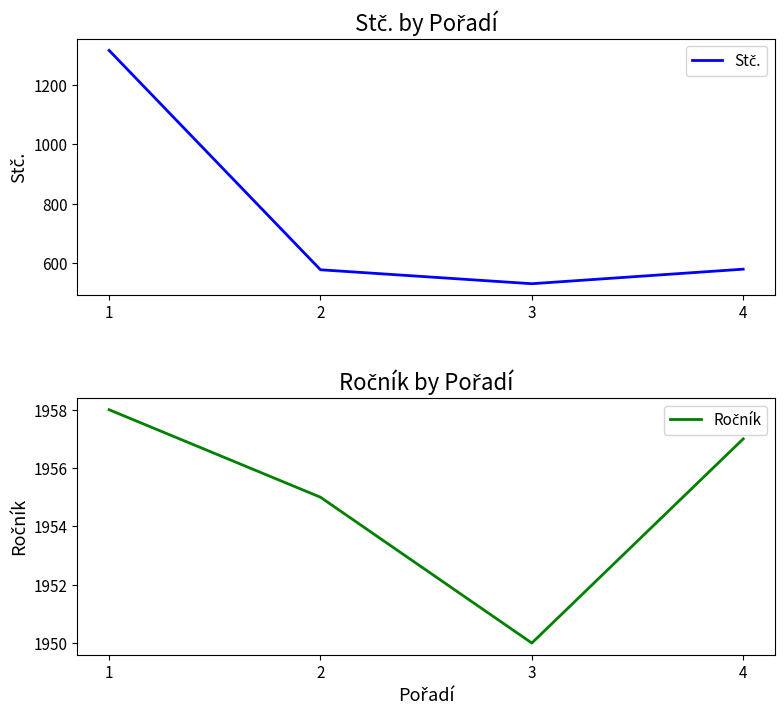

Rank the series at 4 from lowest to highest value.

Stč., Ročník